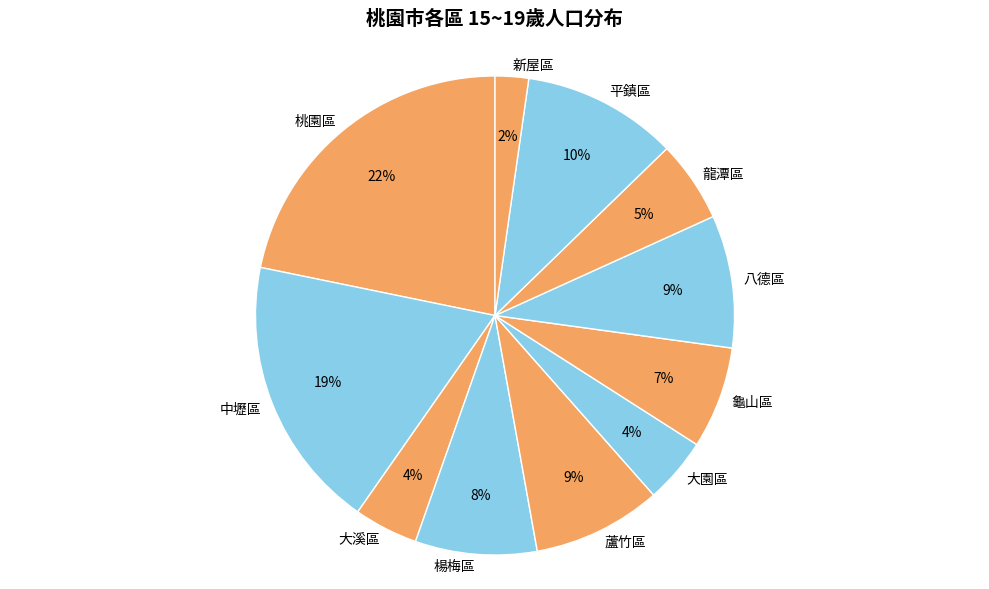

Combined, do 大溪區 and 八德區 account for over 50%?

No